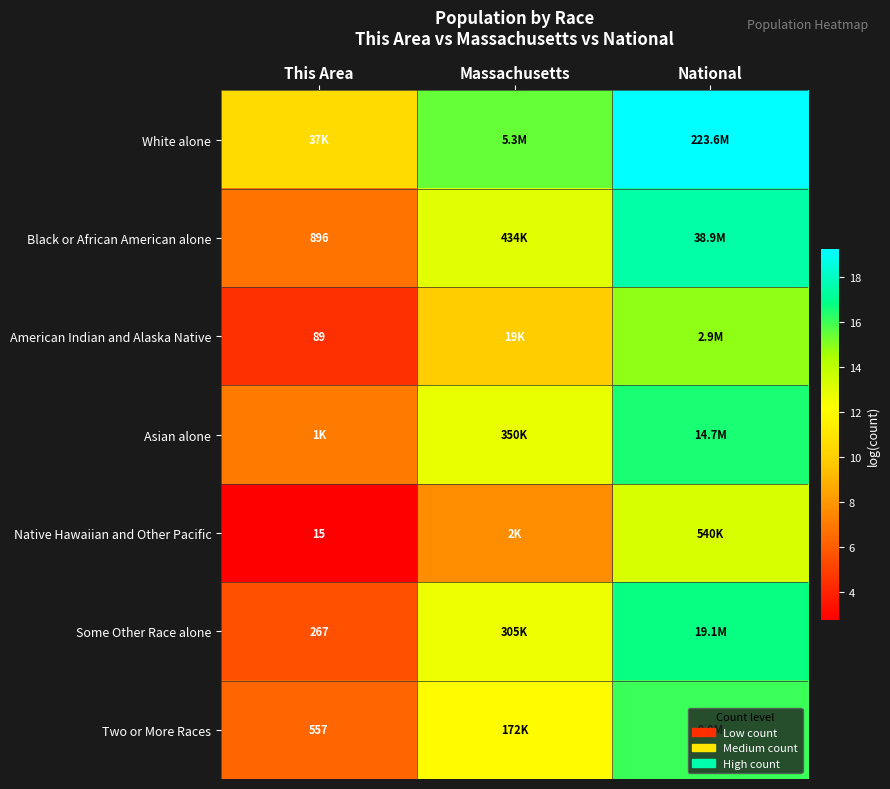

True or false: Black or African American alone has a value of 6.8 at This Area.

True